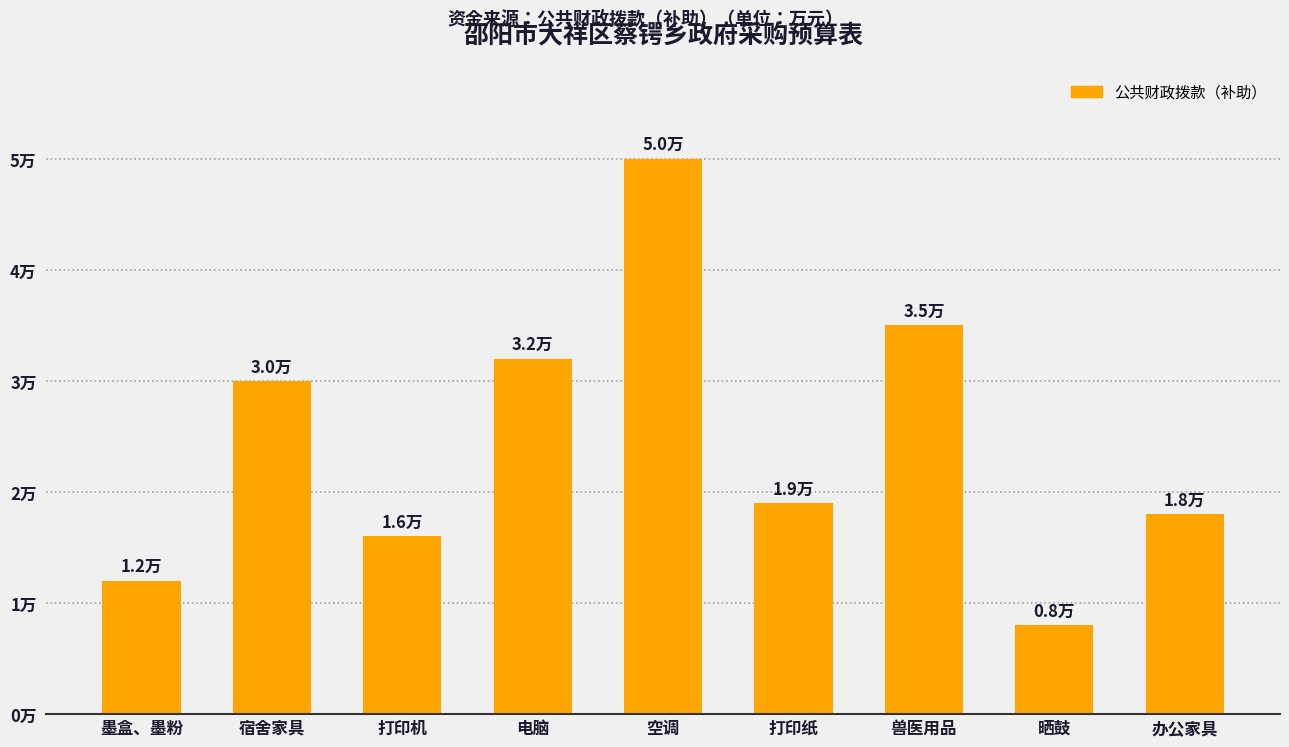

The value at 办公家具 is 2.7. True or false?

False